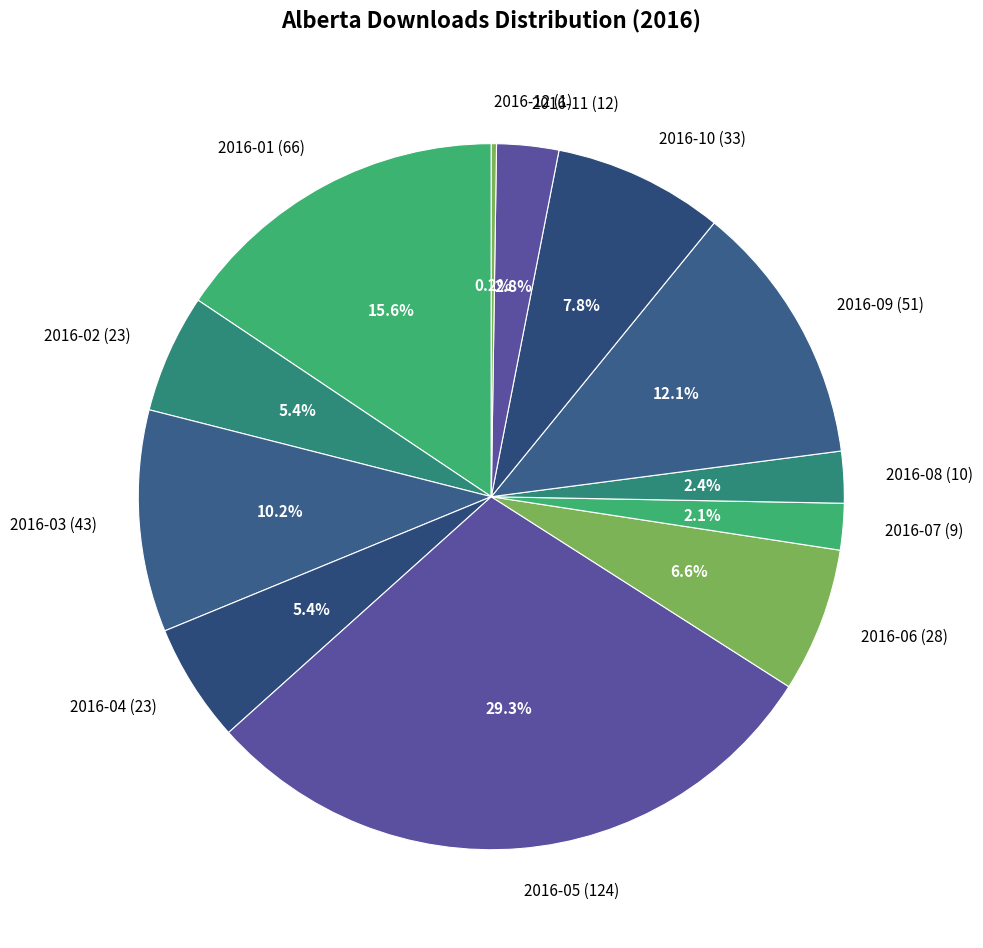

Approximately how many times larger is the value at 2016-04 compared to 2016-06?

0.8